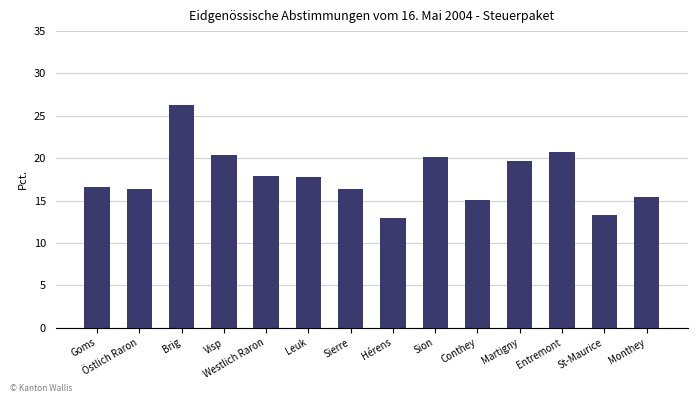

Are the bars horizontal?

No